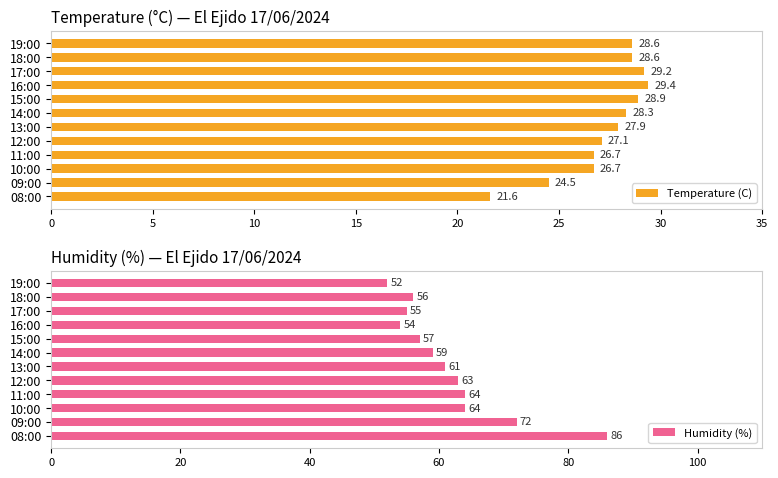

The Humidity (%) series shows 61 at 13:00. True or false?

True